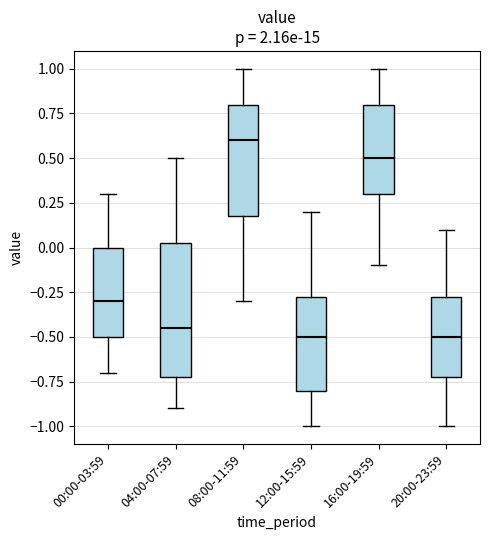

Reading left to right, read every box against the y-axis: the position of its median line, the range the box covers, and the ends of its whiskers. The values are not printed on the chart, so give them approximately, as read against the axis.

00:00-03:59: median -0.30, box -0.50 to 0.00, whiskers -0.70 to 0.30
04:00-07:59: median -0.45, box -0.70 to 0.05, whiskers -0.90 to 0.50
08:00-11:59: median 0.60, box 0.20 to 0.80, whiskers -0.30 to 1.00
12:00-15:59: median -0.50, box -0.80 to -0.25, whiskers -1.00 to 0.20
16:00-19:59: median 0.50, box 0.30 to 0.80, whiskers -0.10 to 1.00
20:00-23:59: median -0.50, box -0.70 to -0.25, whiskers -1.00 to 0.10